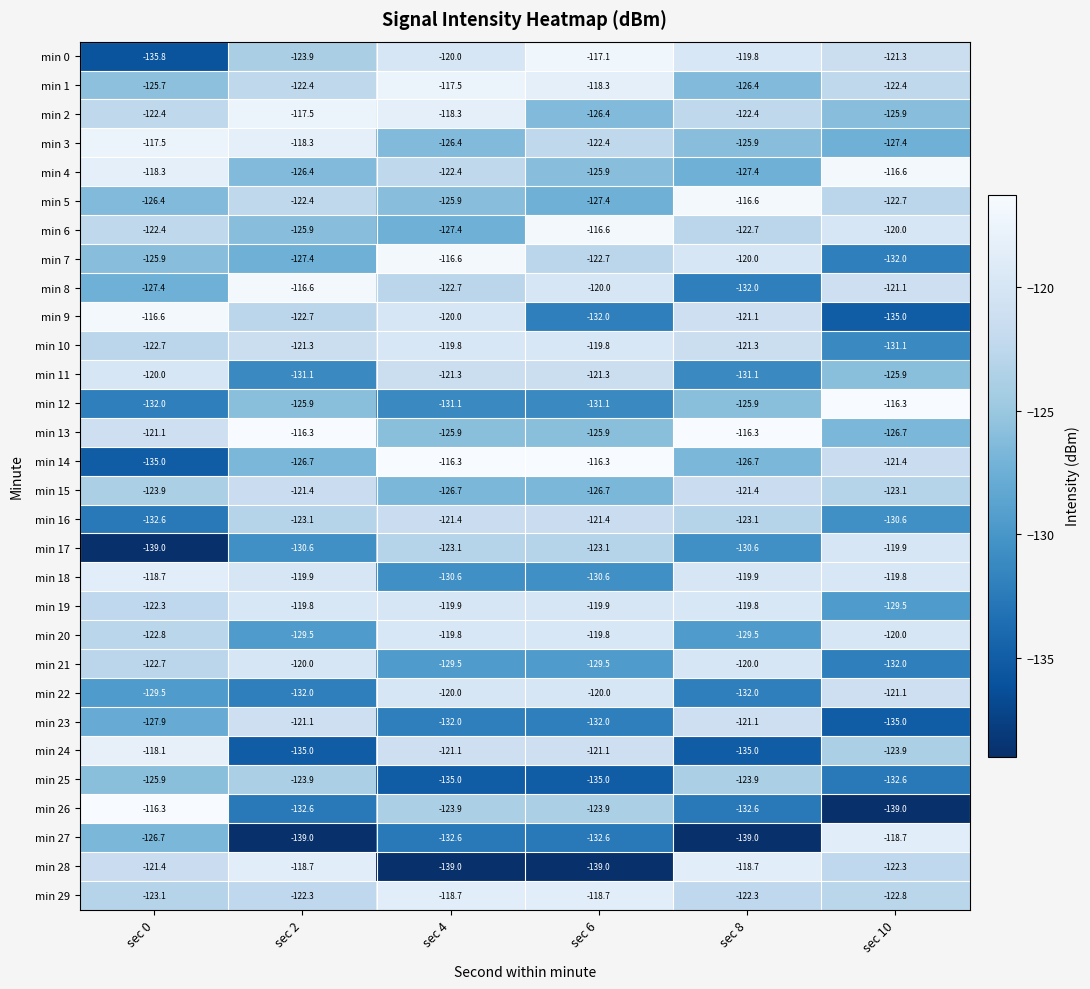

The min 23 series shows -176.4 at sec 2. True or false?

False